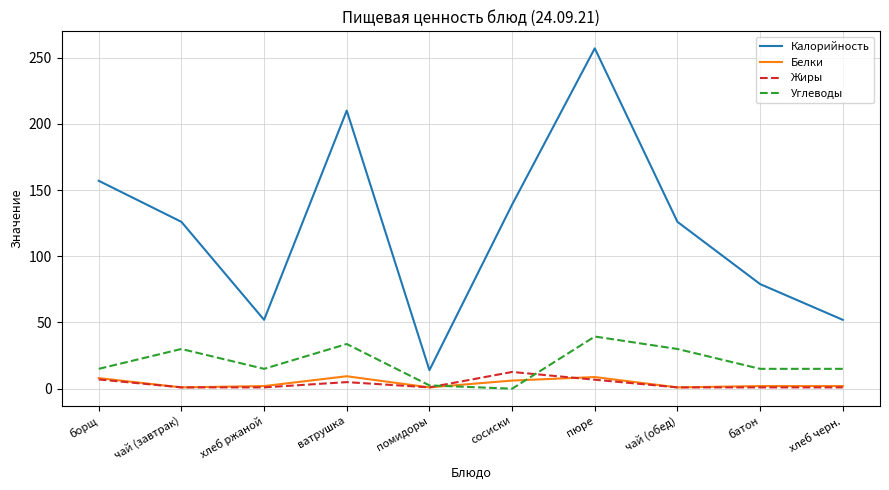

Which series changed the most between борщ and батон?

Калорийность